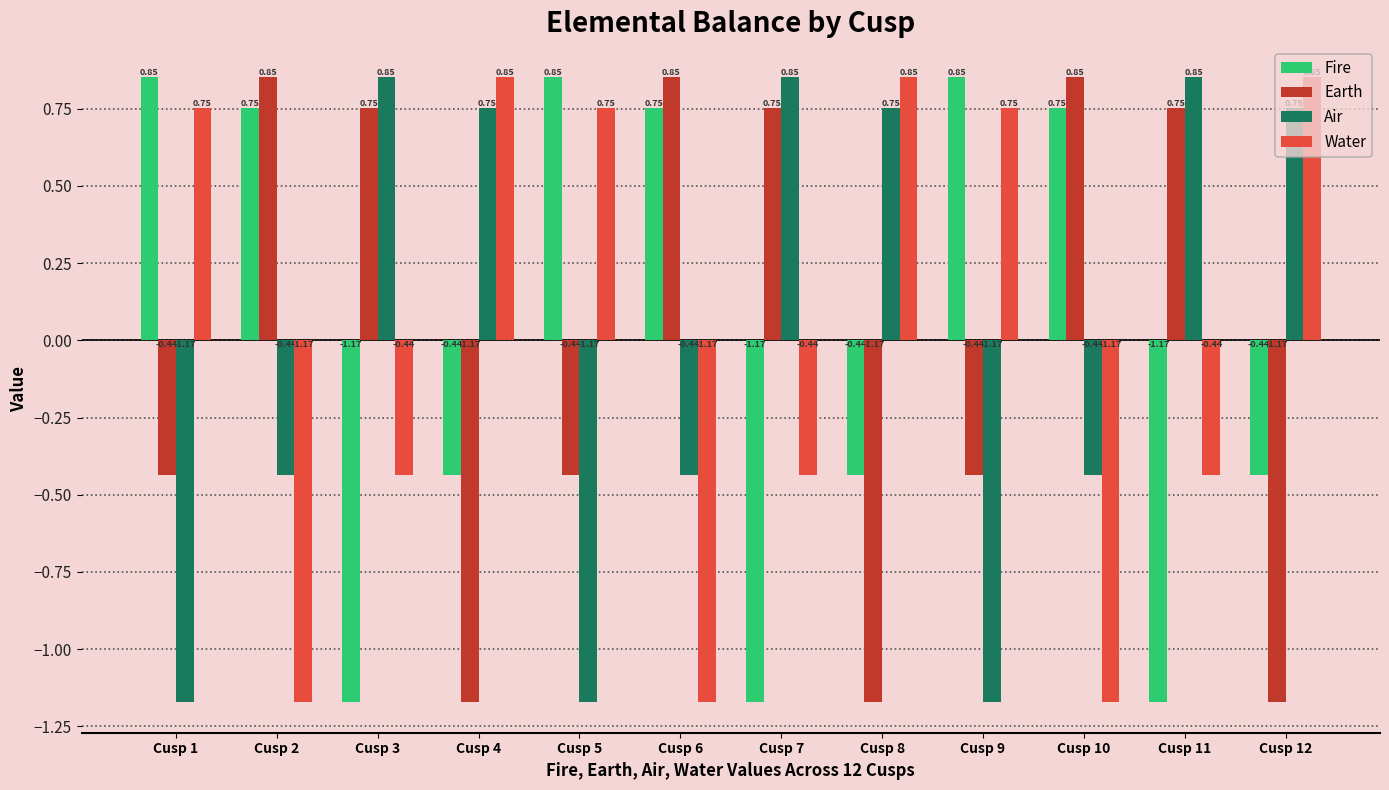

At how many categories does at least one series exceed 0?

12